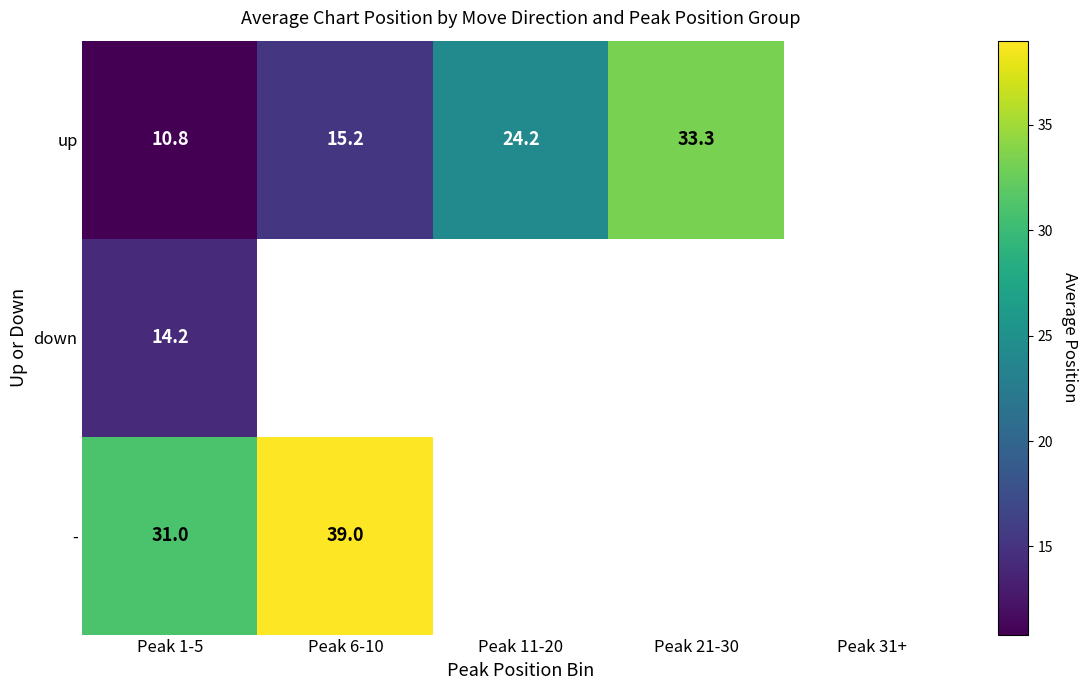

Rank the series at Peak 1-5 from lowest to highest value.

up, down, -